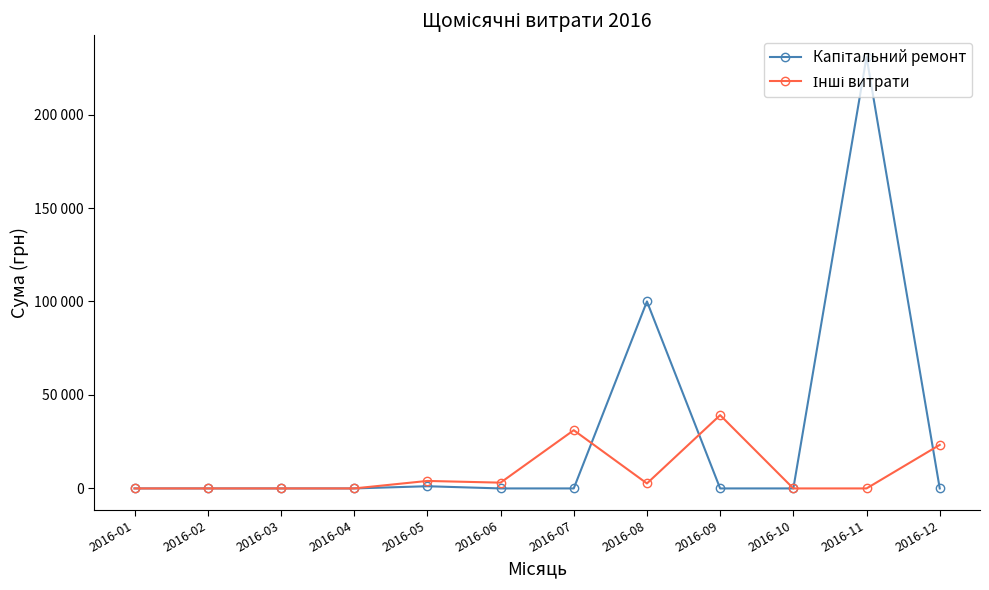

What is the greatest value displayed?

230842.2